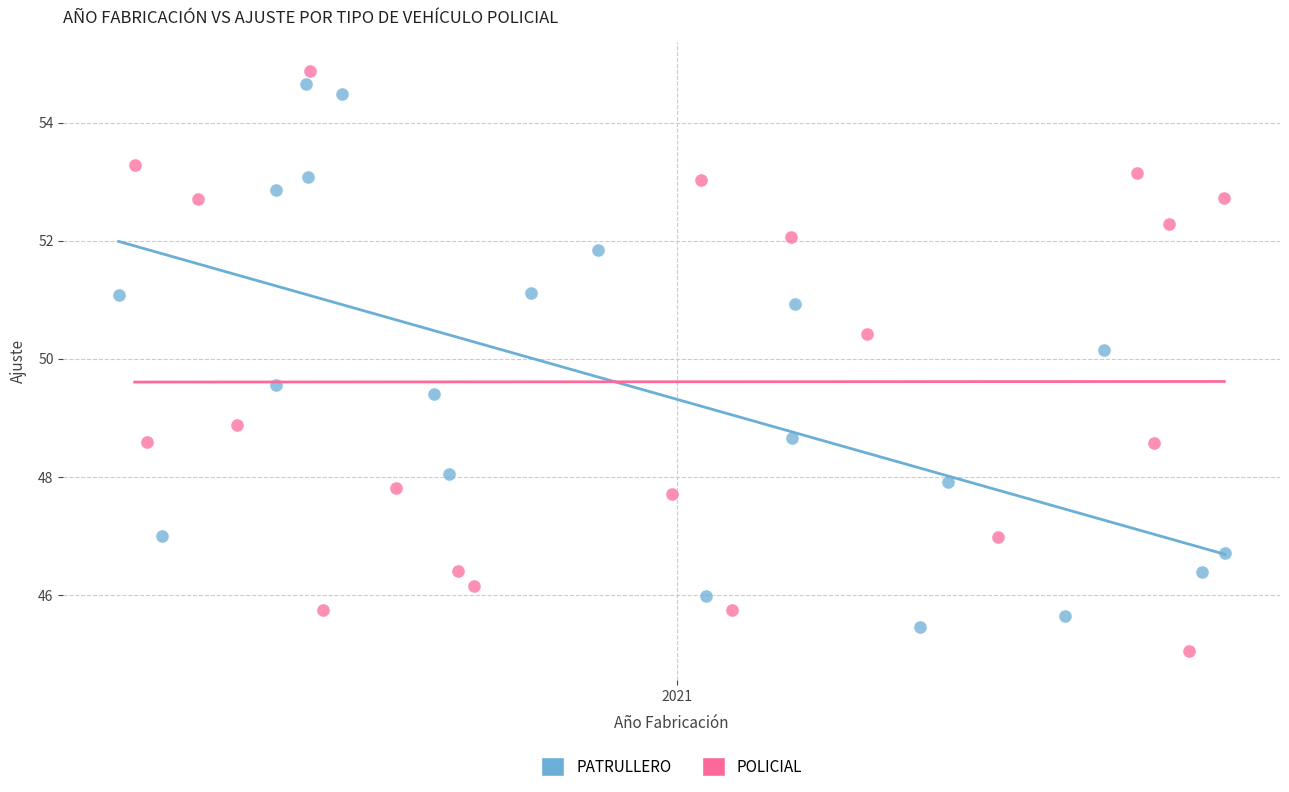

Which series contains the highest Y value?

POLICIAL